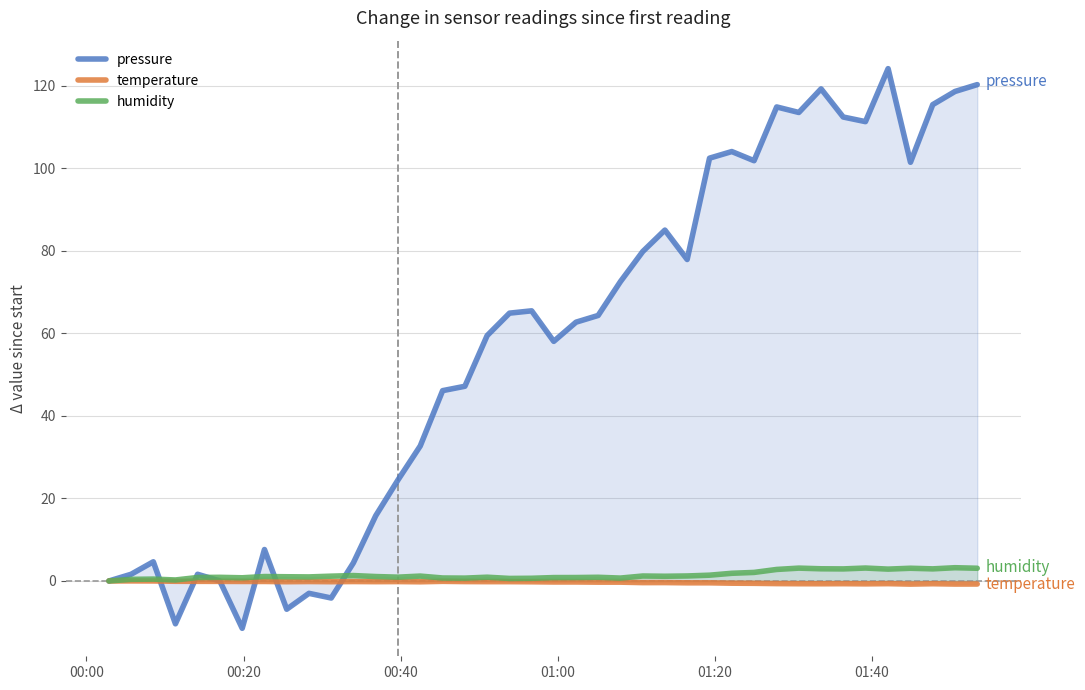

Reading left to right, extract all data points from this chart.

pressure: 0.0	1.6	4.6	-10.4	1.6	0.0	-11.5	7.6	-6.9	-3.0	-4.1	4.4	15.8	24.5	32.7	46.1	47.2	59.5	64.9	65.5	58.1	62.7	64.3	72.5	79.8	85.0	77.9	102.5	104.1	101.8	114.9	113.5	119.2	112.4	111.3	124.1	101.5	115.4	118.6	120.3
temperature: 0.0	0.0	0.0	-0.1	-0.1	-0.1	-0.1	-0.1	-0.2	-0.1	-0.2	-0.1	-0.2	-0.2	-0.2	-0.1	-0.2	-0.2	-0.2	-0.2	-0.2	-0.2	-0.3	-0.3	-0.4	-0.4	-0.4	-0.4	-0.5	-0.6	-0.6	-0.7	-0.7	-0.7	-0.7	-0.7	-0.8	-0.7	-0.8	-0.7
humidity: 0.0	0.4	0.5	0.2	0.8	0.9	0.8	1.1	1.0	1.0	1.2	1.3	1.1	0.9	1.2	0.7	0.7	0.9	0.6	0.7	0.8	0.8	0.9	0.7	1.2	1.1	1.2	1.4	1.9	2.1	2.8	3.1	3.0	2.9	3.1	2.9	3.1	2.9	3.2	3.1